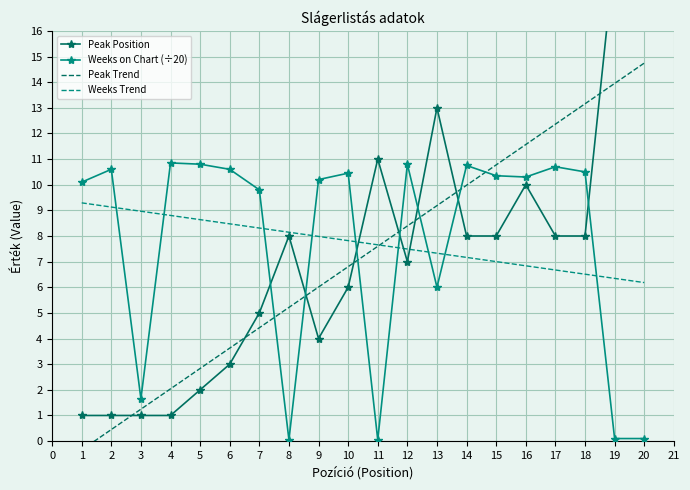

What is the sum of the Weeks on Chart (÷20) values at 20 and 12?

10.9